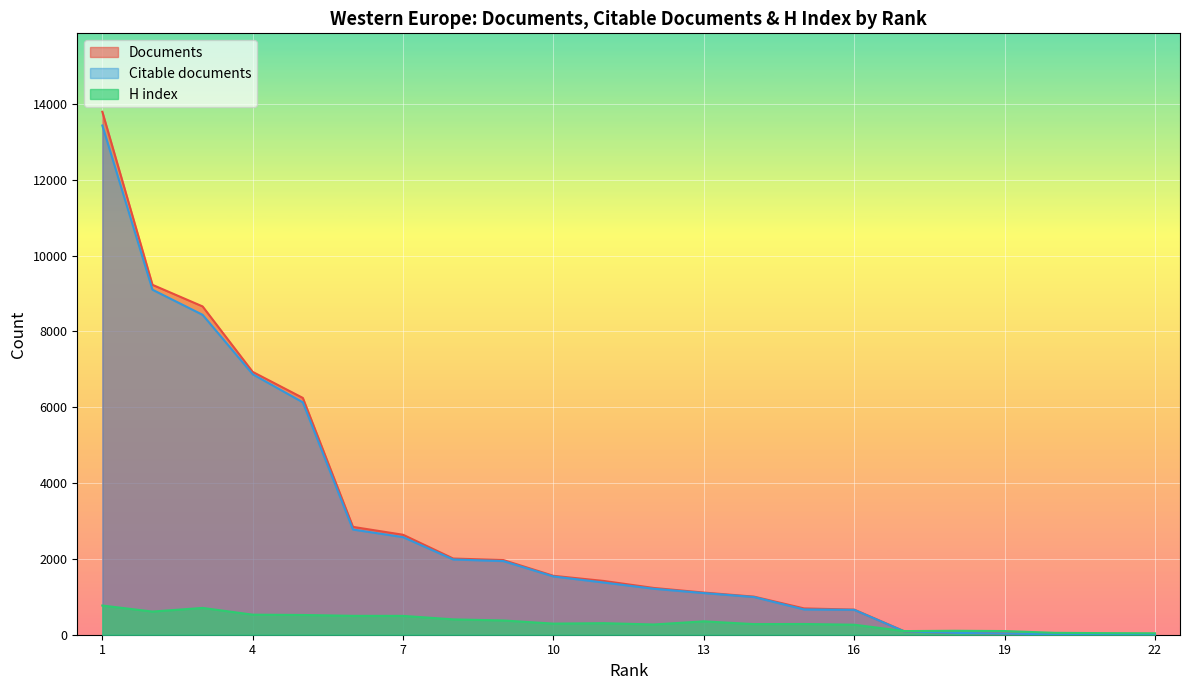

True or false: Citable documents has a value of 1790 at 14.

False